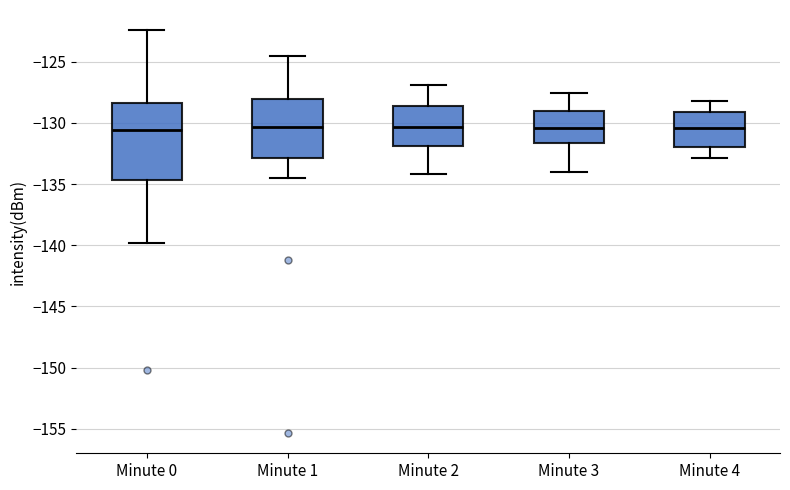

Where is the lower edge of the box for Minute 4 on the y-axis? The values are not printed on the chart, so give them approximately, as read against the axis.

-132.0